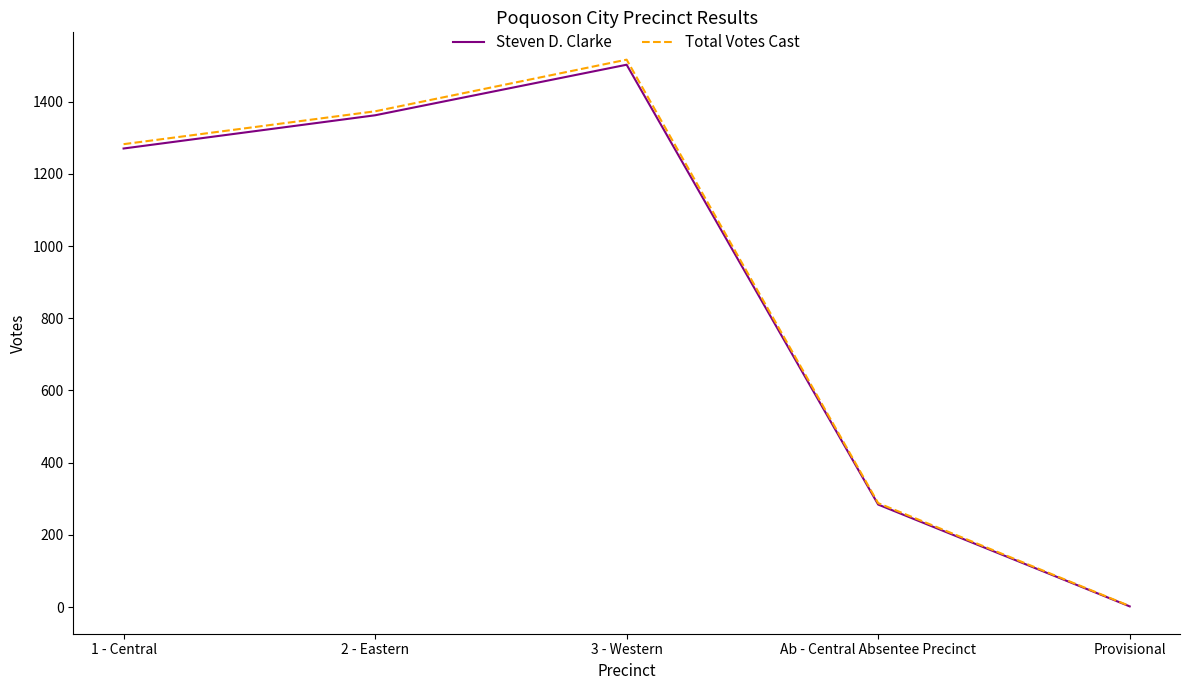

How many lines are shown in the chart?

2